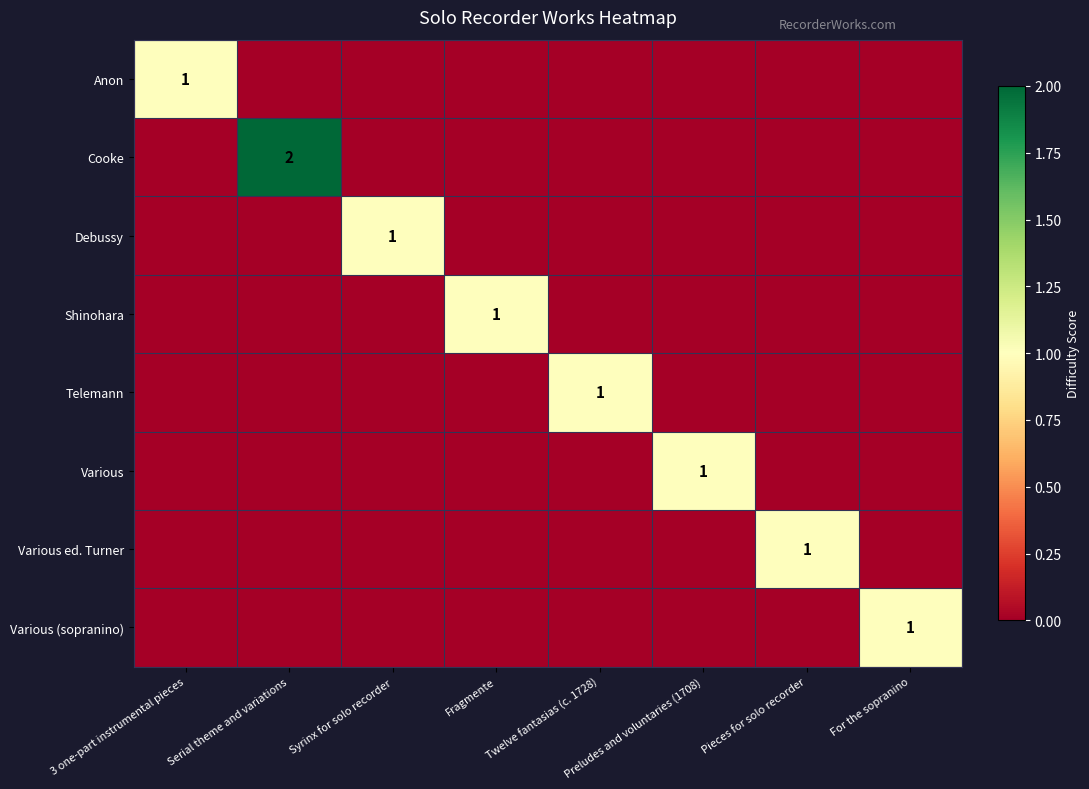

List the series in order of their peak value, highest first.

Cooke, Anon, Debussy, Shinohara, Telemann, Various, Various ed. Turner, Various (sopranino)